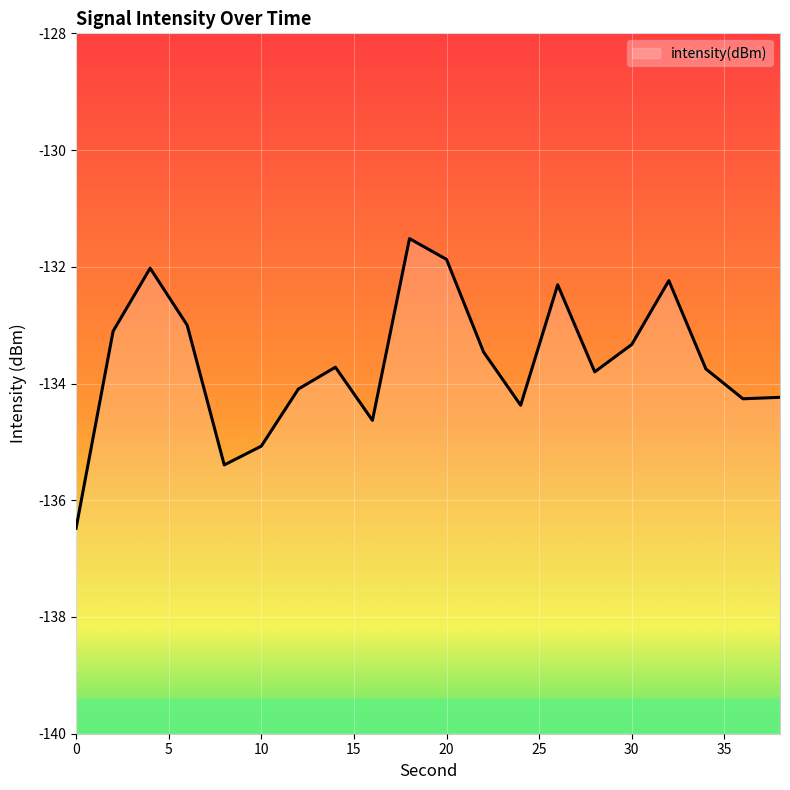

What is the value of the 1st point from the left?

-136.5